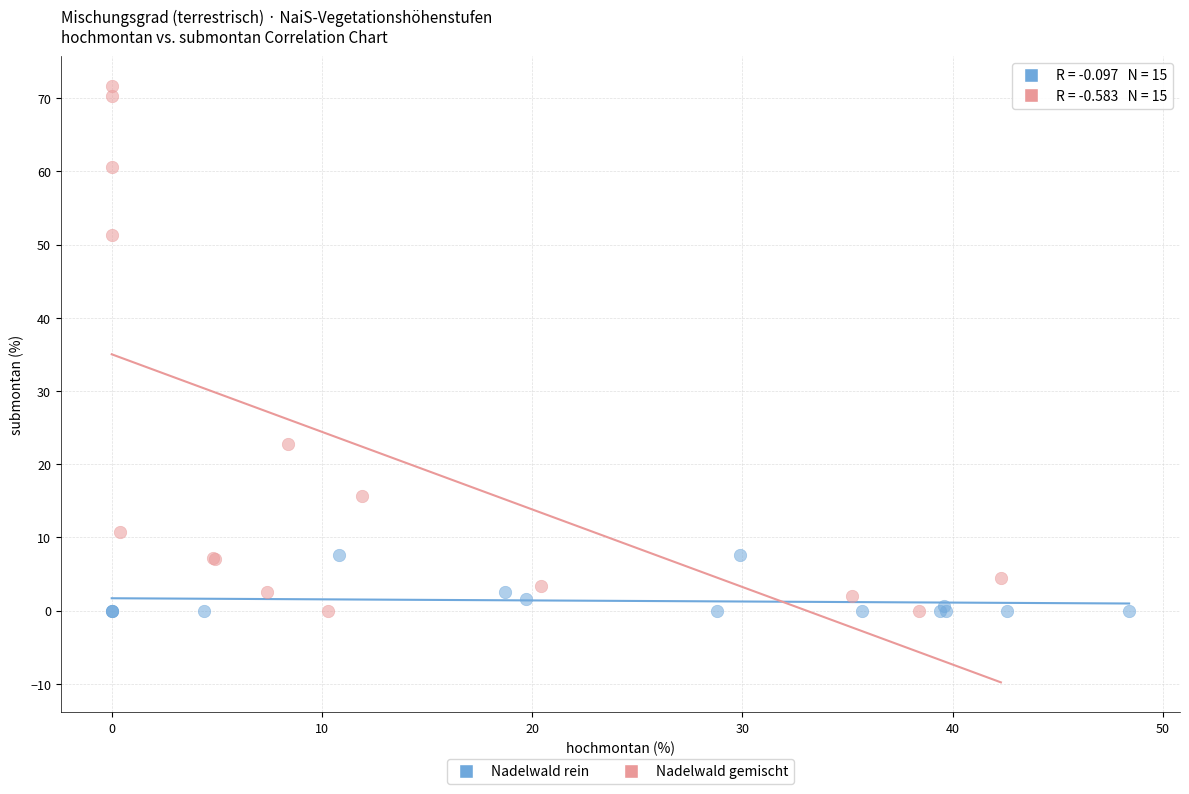

Which series reaches the maximum Y coordinate?

Nadelwald gemischt